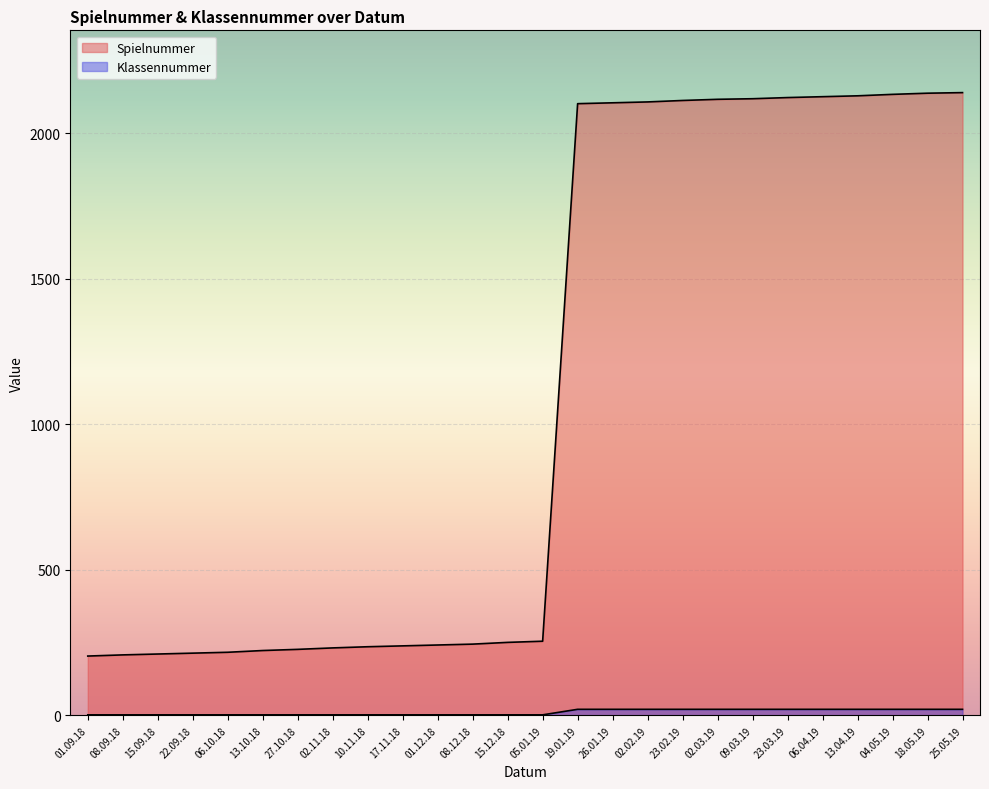

What is the average value of the Spielnummer series?

1102